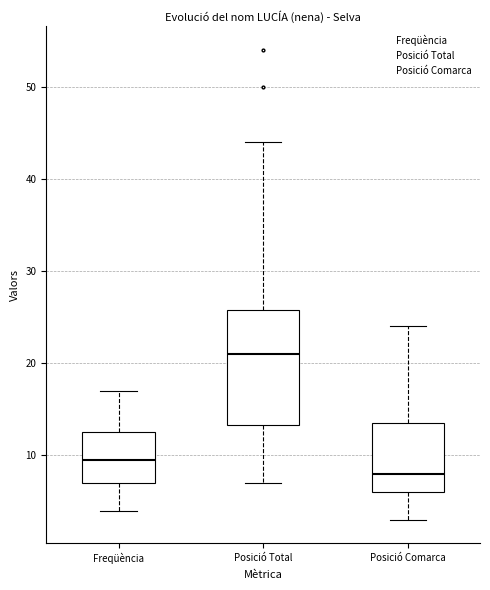

Reading left to right, transcribe this box plot: for each box, give where its median line is, the range the box spans, and where its two whiskers end, as read against the y-axis. The values are not printed on the chart, so give them approximately, as read against the axis.

Freqüència: median 10, box 7 to 13, whiskers 4 to 17
Posició Total: median 21, box 13 to 26, whiskers 7 to 44
Posició Comarca: median 8, box 6 to 14, whiskers 3 to 24